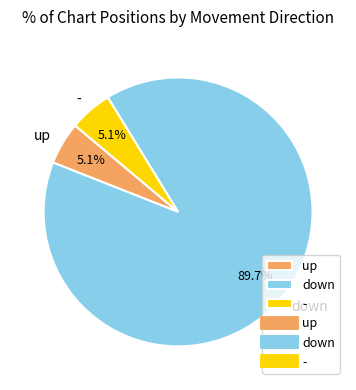

Count the number of slices in the pie.

3